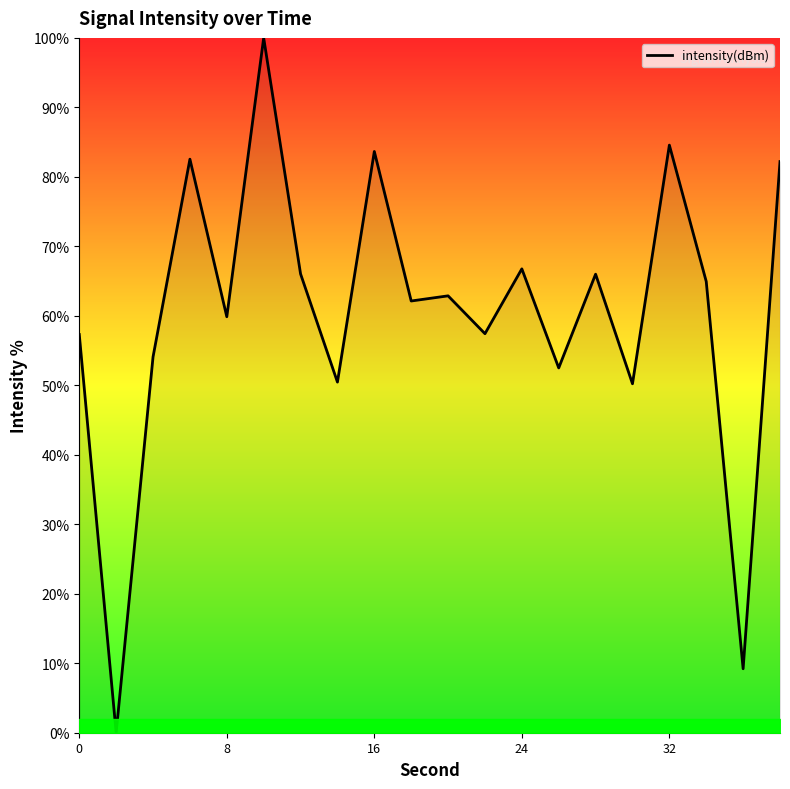

What is the greatest value displayed?

100.0